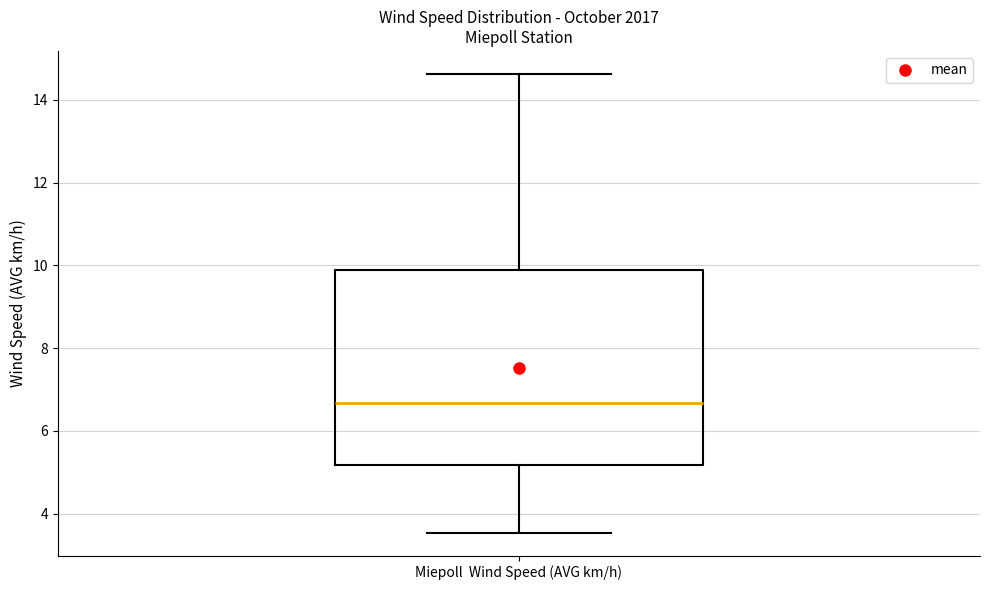

Read this box plot against the y-axis: the position of the median line, the range covered by the box, and the ends of both whiskers. The values are not printed on the chart, so give them approximately, as read against the axis.

median 6.6, box 5.2 to 9.8, whiskers 3.6 to 14.6